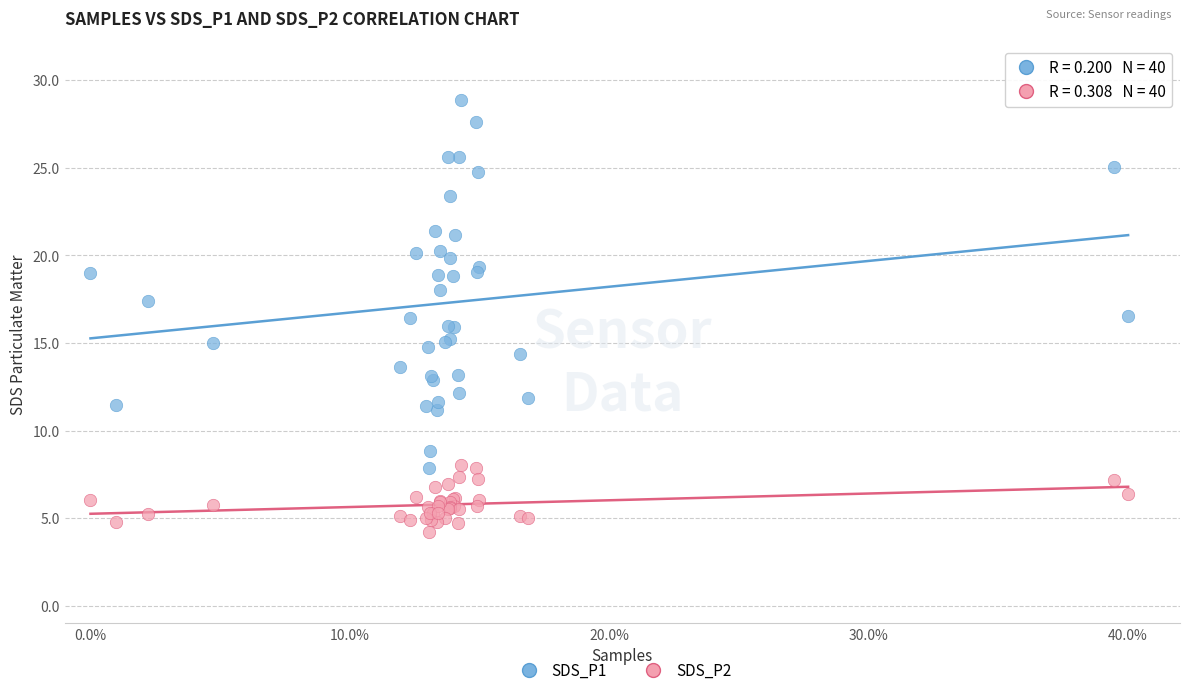

Which series reaches the minimum Y coordinate?

SDS_P2